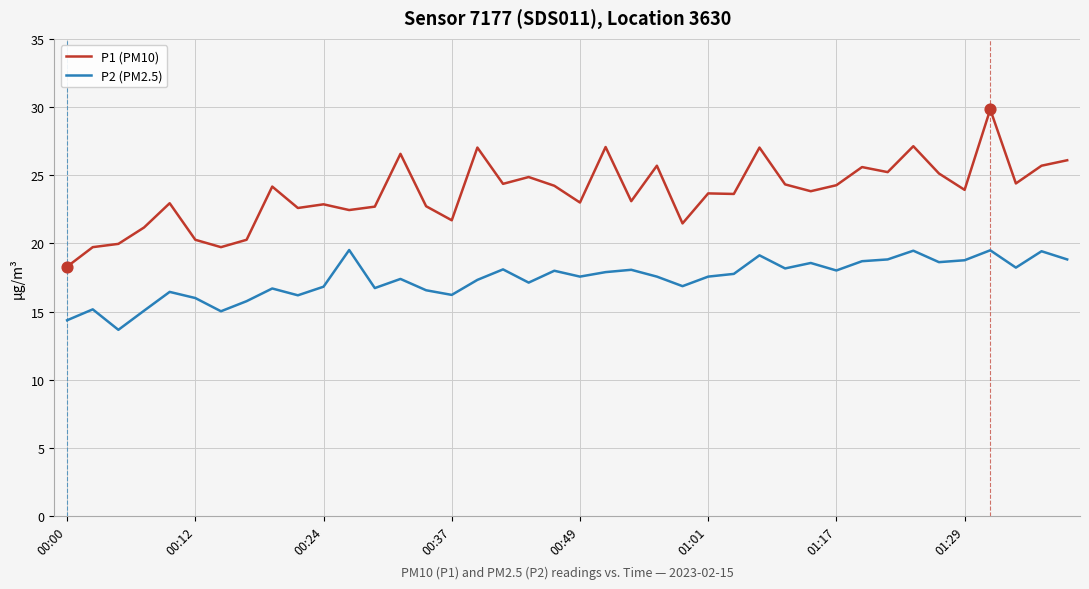

What is the maximum value shown in the chart?

29.8